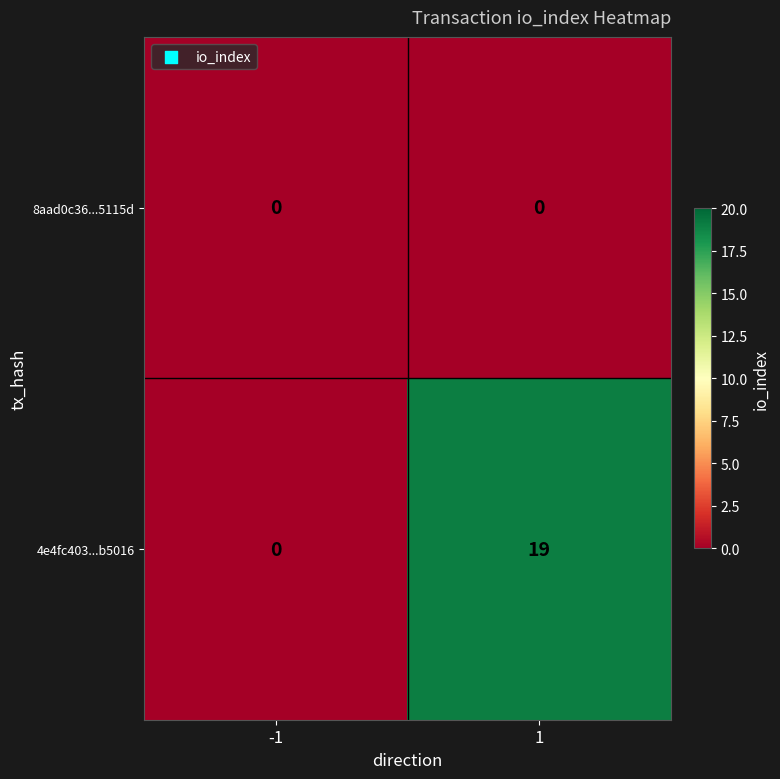

True or false: 4e4fc403...b5016 has a value of 12 at 1.

False